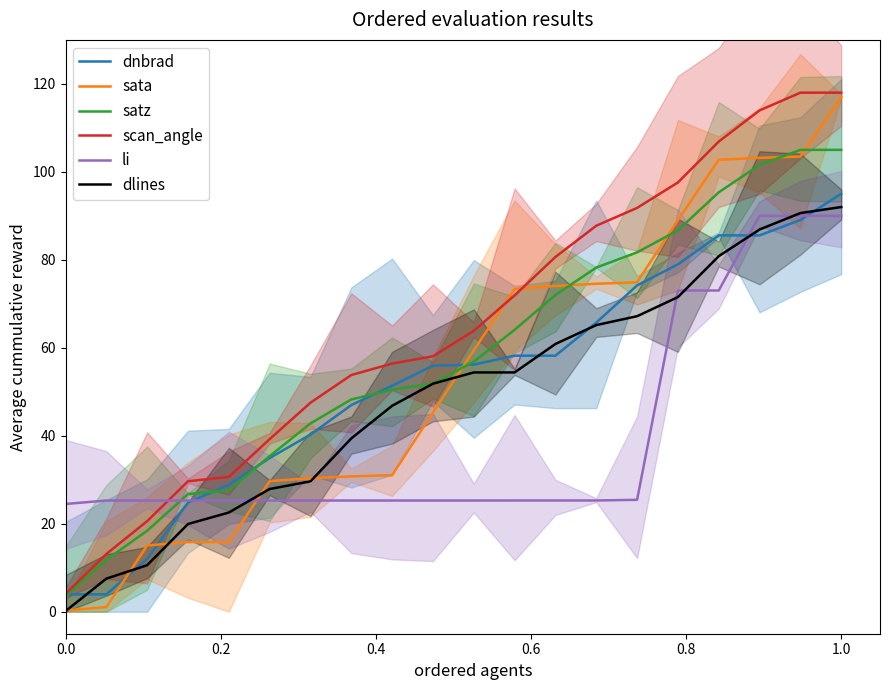

How many lines are shown in the chart?

6